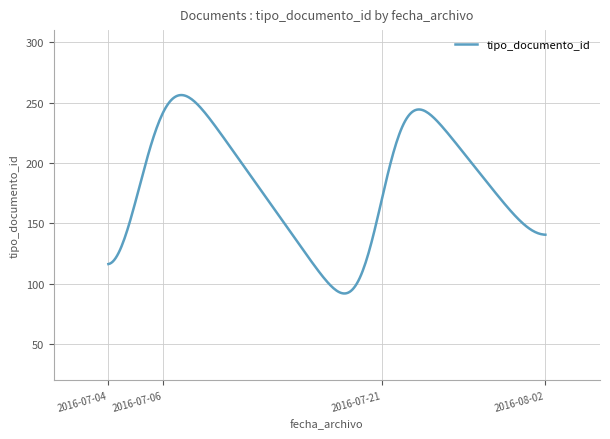

What is the difference between the maximum and minimum values?

164.4